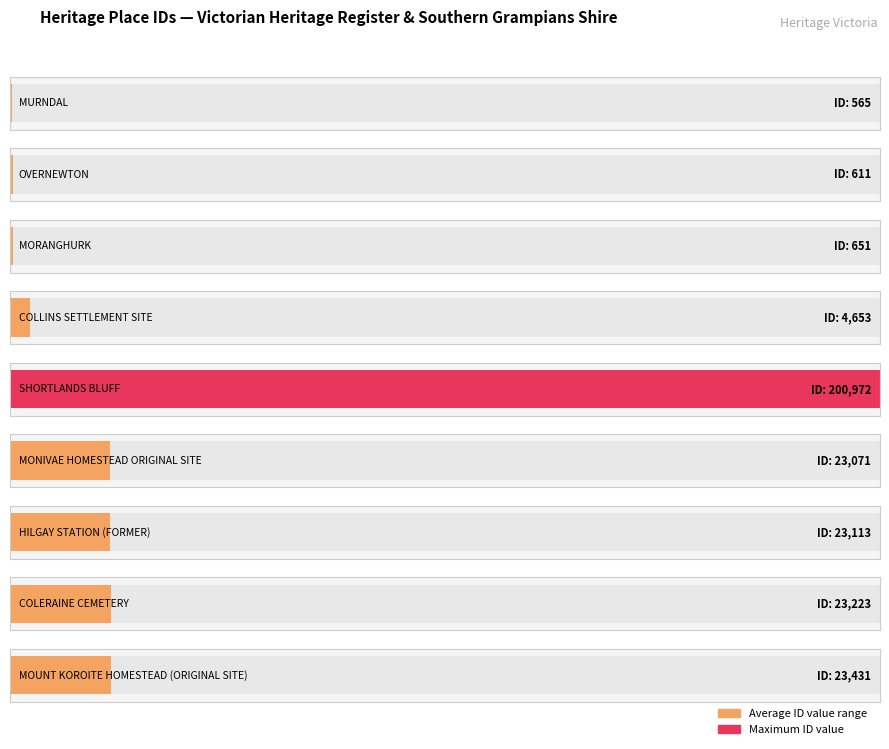

What is the minimum value shown in the chart?

565